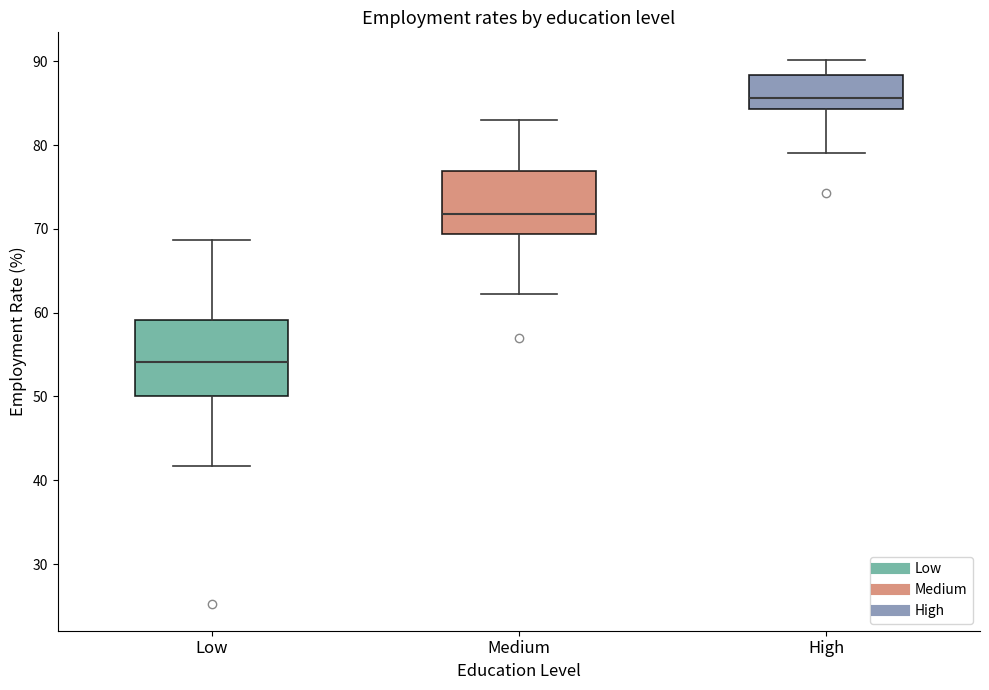

Which box is the tallest, from its lower edge to its upper edge?

Low